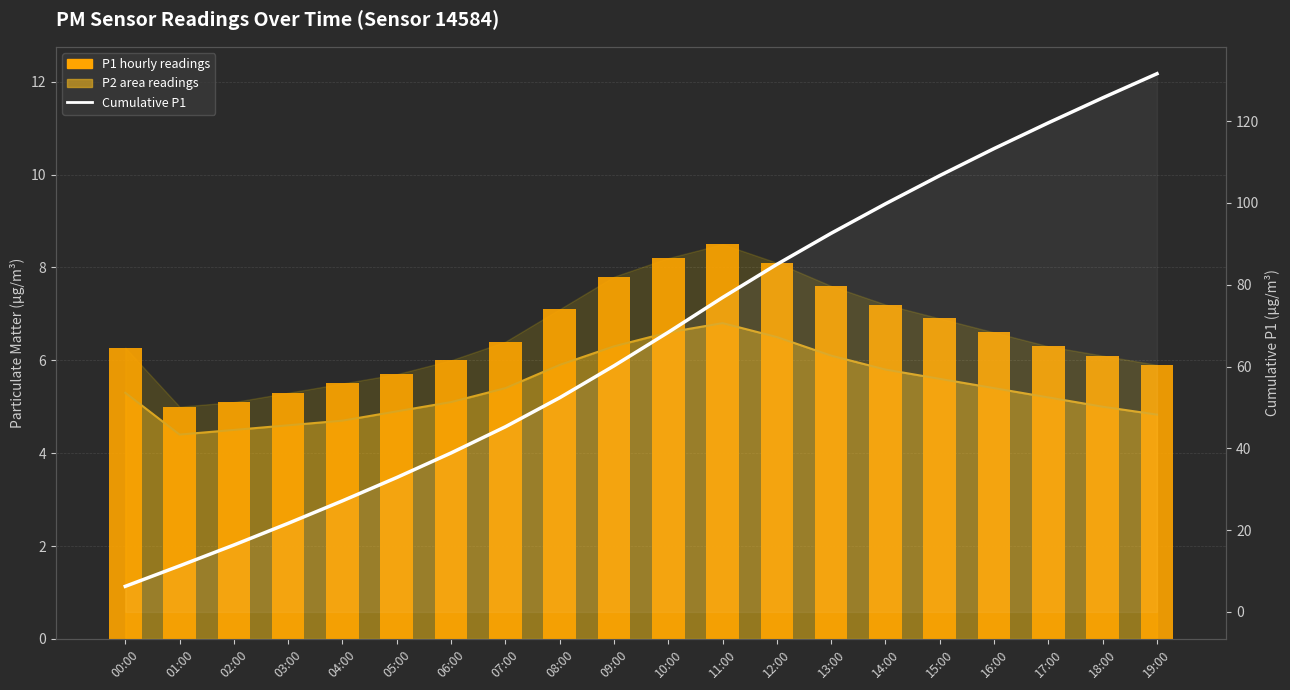

Reading left to right, list all the values displayed in this chart.

P2 line: 00:00=5.3	01:00=4.4	02:00=4.5	03:00=4.6	04:00=4.7	05:00=4.9	06:00=5.1	07:00=5.4	08:00=5.9	09:00=6.3	10:00=6.6	11:00=6.8	12:00=6.5	13:00=6.1	14:00=5.8	15:00=5.6	16:00=5.4	17:00=5.2	18:00=5.0	19:00=4.8
P1 hourly: 00:00=6.3	01:00=5.0	02:00=5.1	03:00=5.3	04:00=5.5	05:00=5.7	06:00=6.0	07:00=6.4	08:00=7.1	09:00=7.8	10:00=8.2	11:00=8.5	12:00=8.1	13:00=7.6	14:00=7.2	15:00=6.9	16:00=6.6	17:00=6.3	18:00=6.1	19:00=5.9
Cumulative P1: 00:00=6.3	01:00=11.3	02:00=16.4	03:00=21.7	04:00=27.2	05:00=32.9	06:00=38.9	07:00=45.3	08:00=52.4	09:00=60.2	10:00=68.4	11:00=76.9	12:00=85.0	13:00=92.6	14:00=99.8	15:00=106.7	16:00=113.3	17:00=119.6	18:00=125.7	19:00=131.6